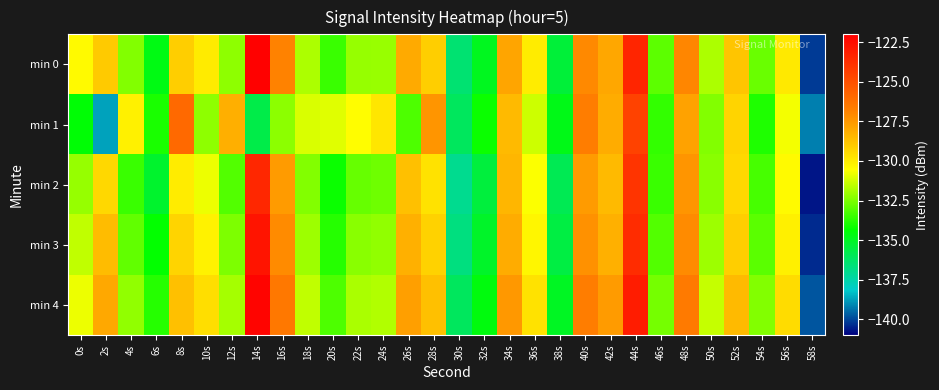

At 4s, list the series in order from smallest to largest.

min 2, min 3, min 0, min 4, min 1